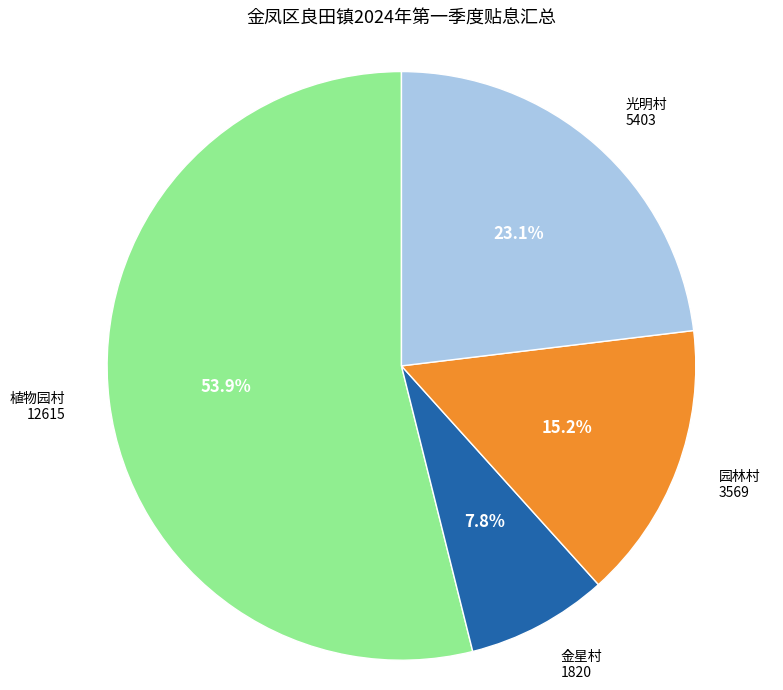

Does 金星村 represent more than half of the total?

No